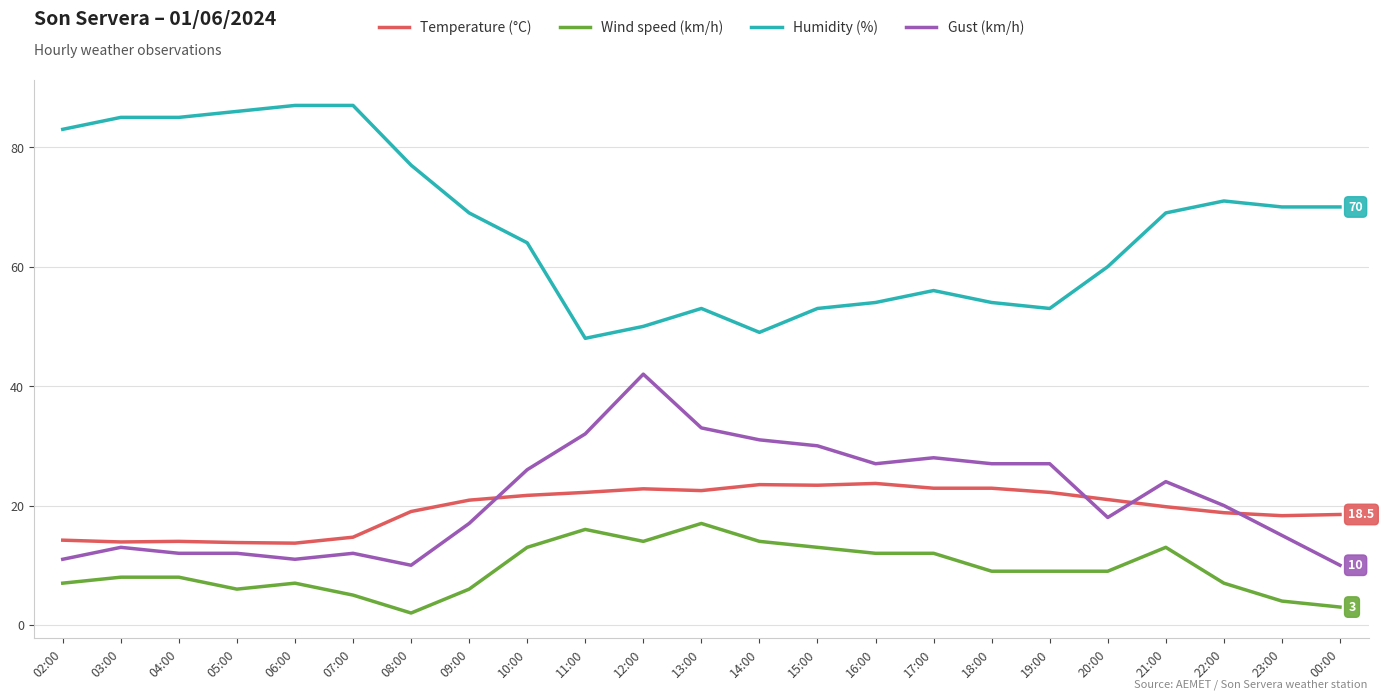

True or false: Wind speed (km/h) has more than 2 points higher than both neighbors.

True